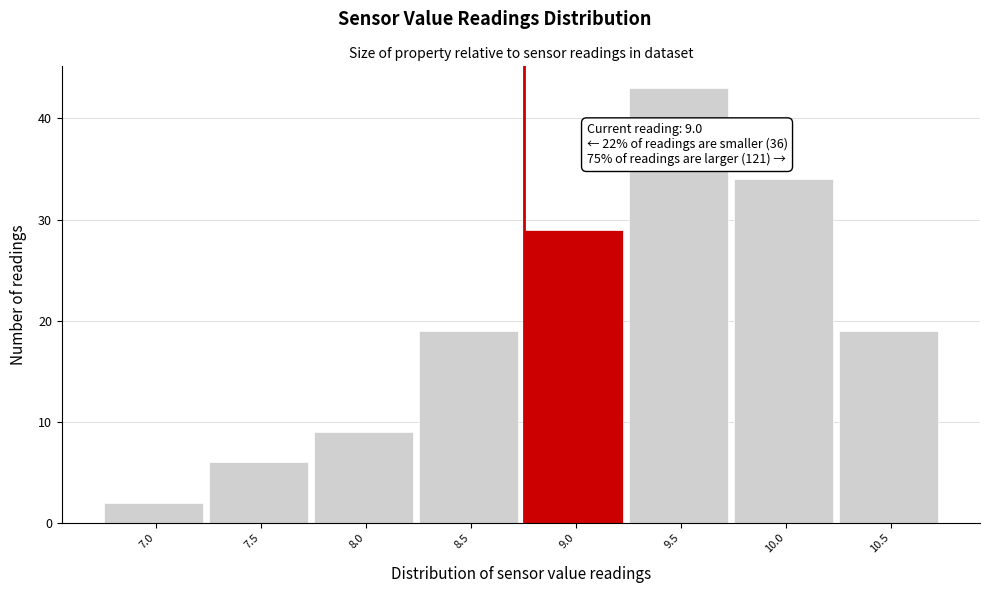

Reading left to right, extract all data points from this chart.

2	6	9	19	29	43	34	19